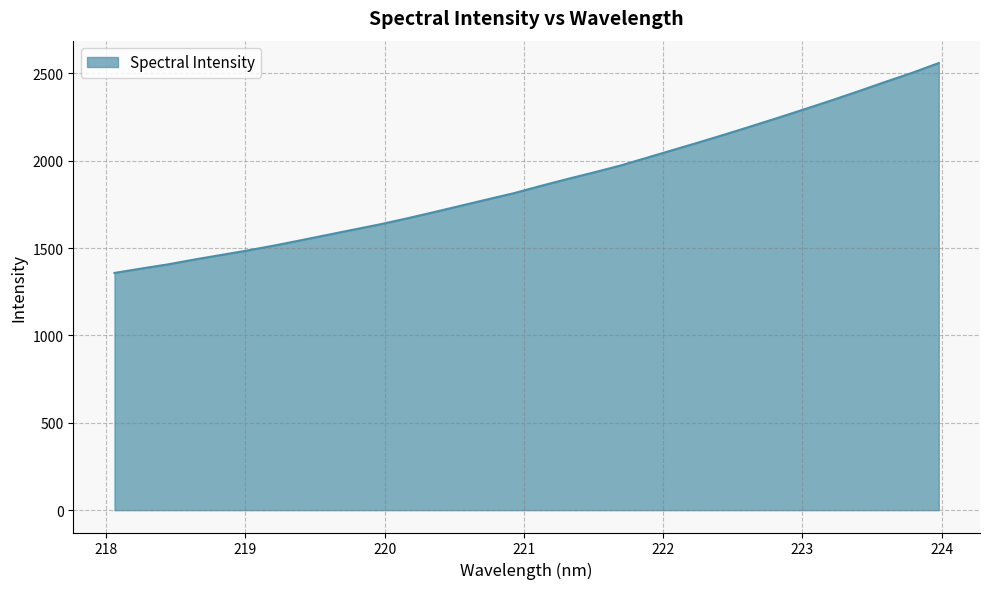

What is the smallest value displayed?

1357.7